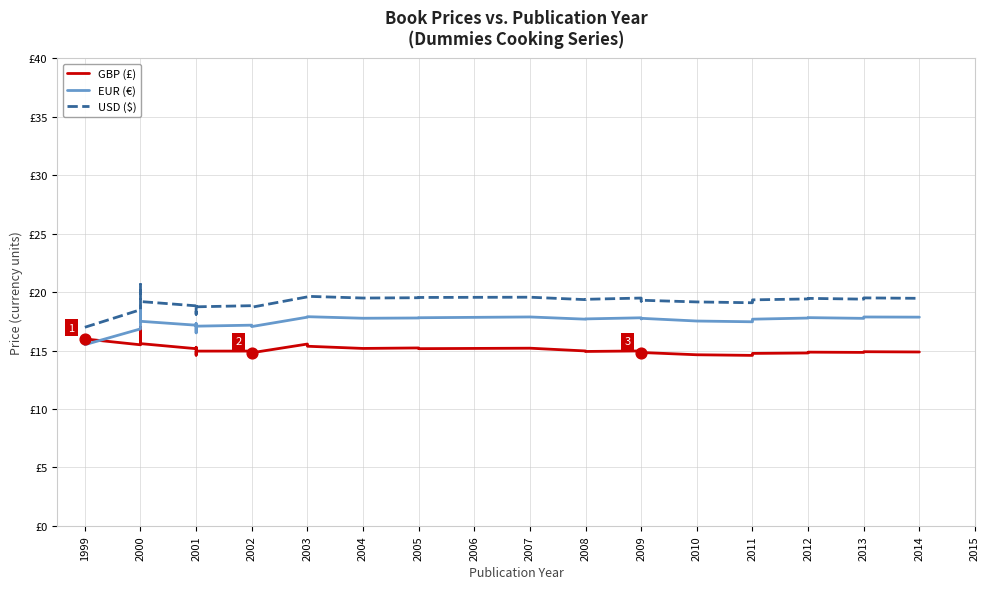

What are all the series names shown in the legend?

GBP (£), EUR (€), USD ($)